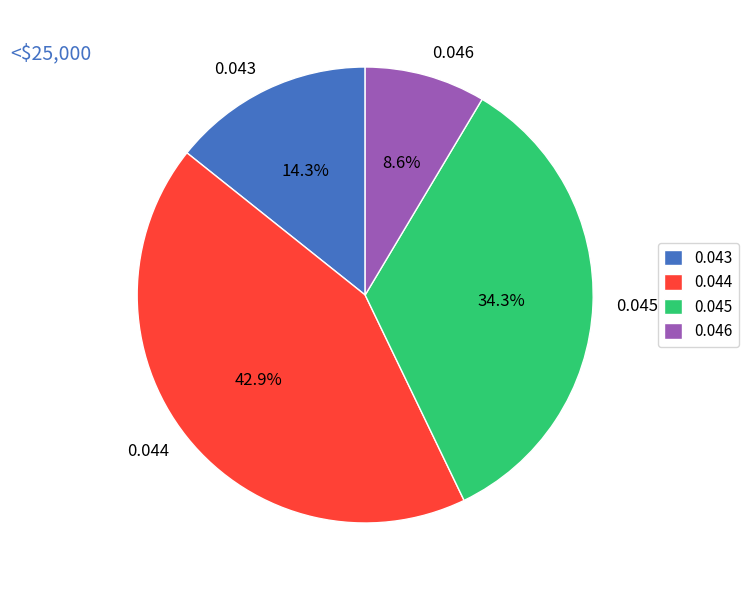

Is 0.045 the majority of the pie?

No